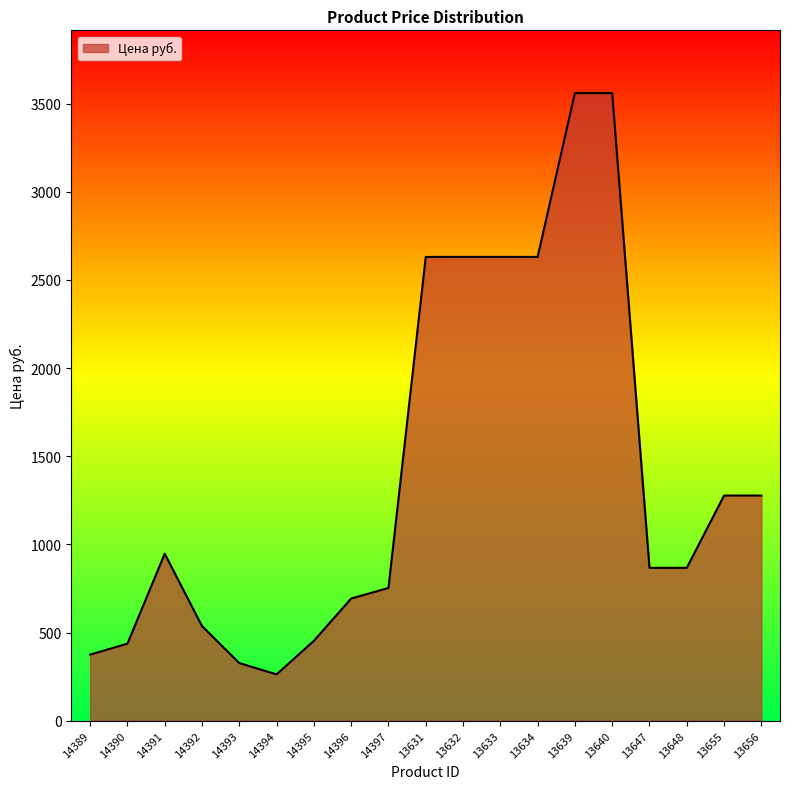

What is the difference between the maximum and minimum values?

3296